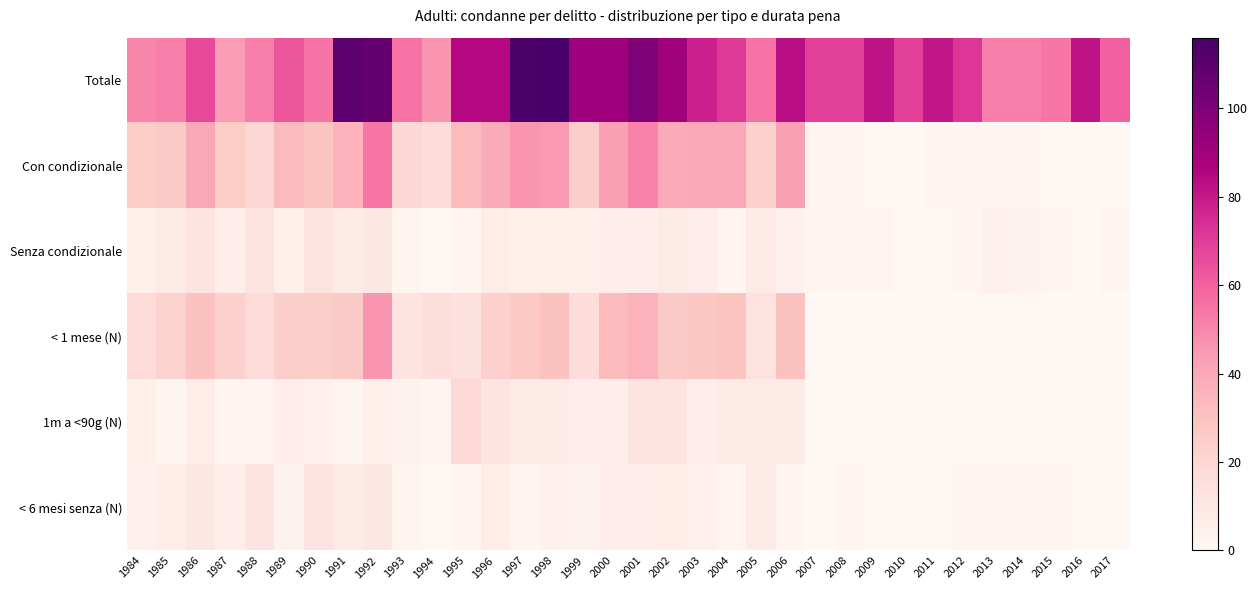

At how many categories does at least one series exceed 39?

34